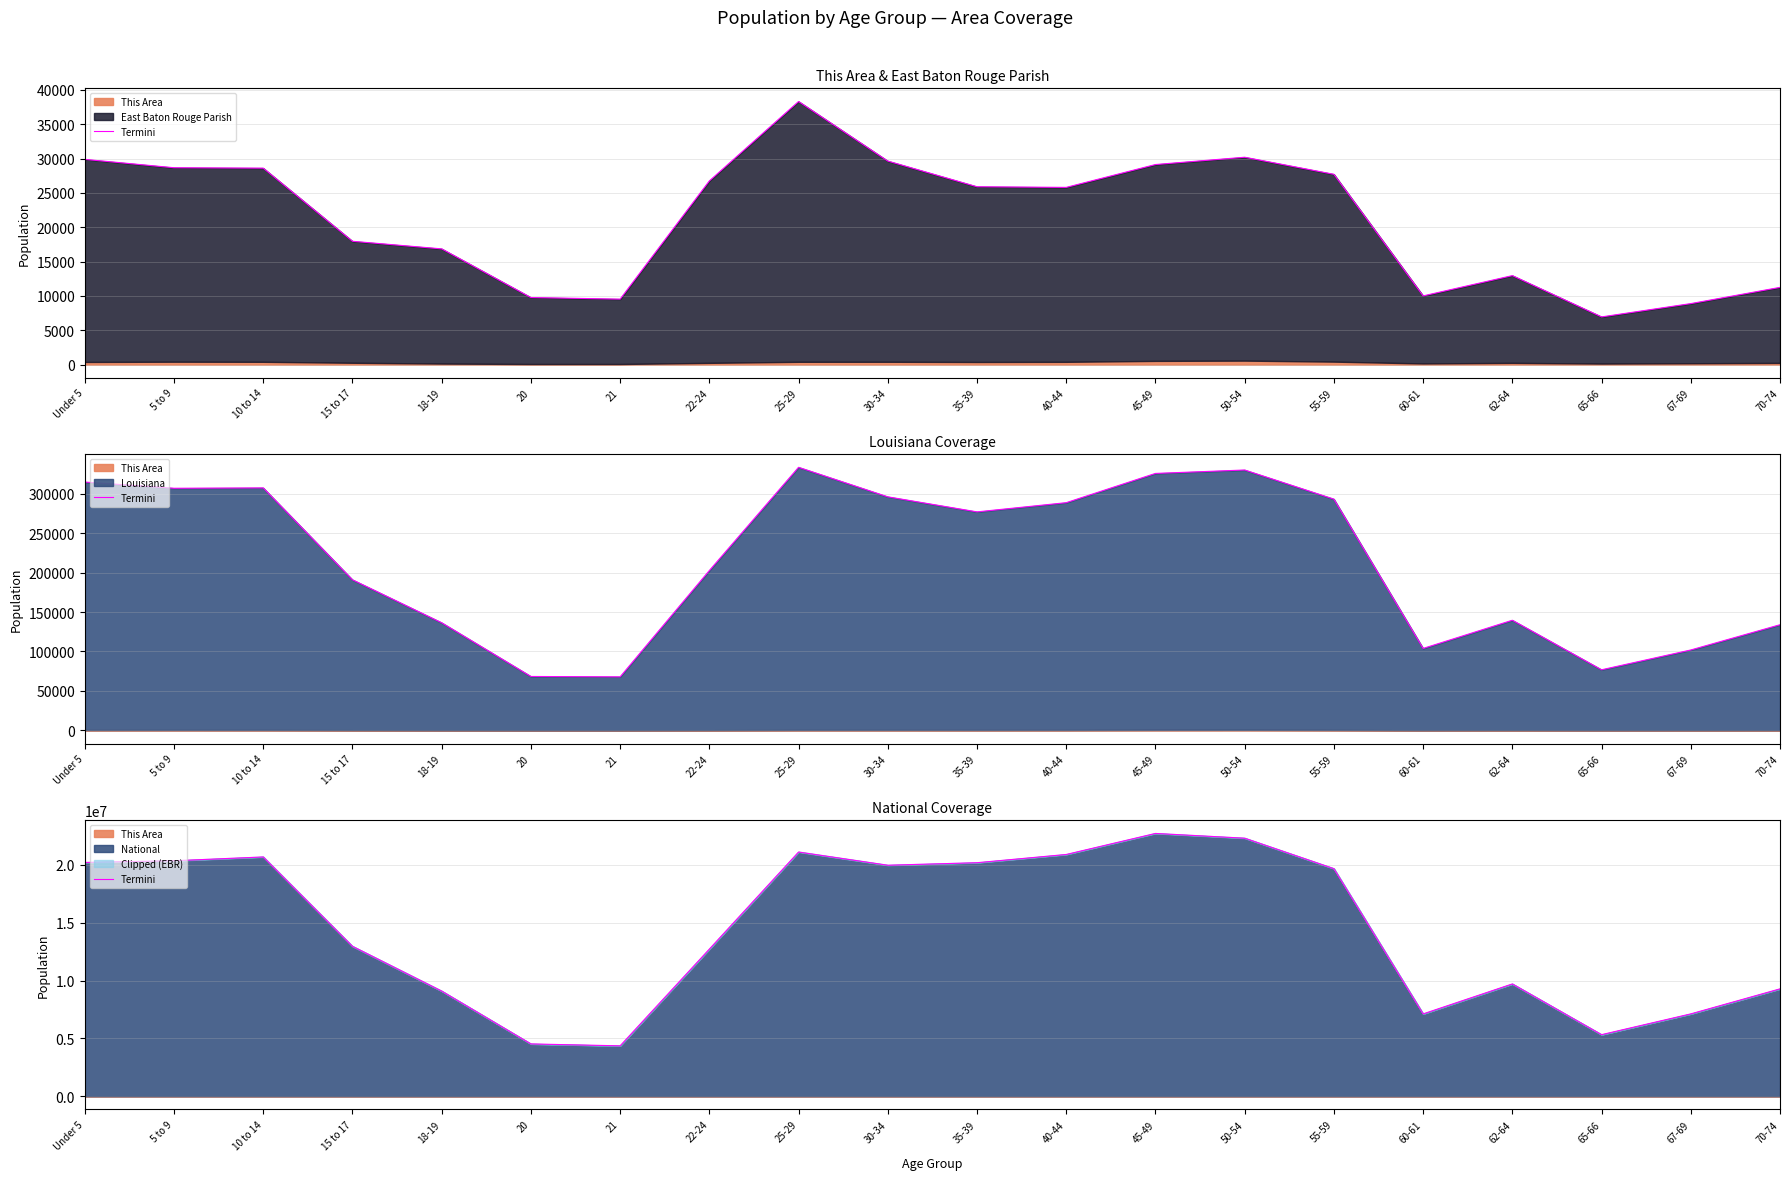

At which category does the data reach its first local valley?

21